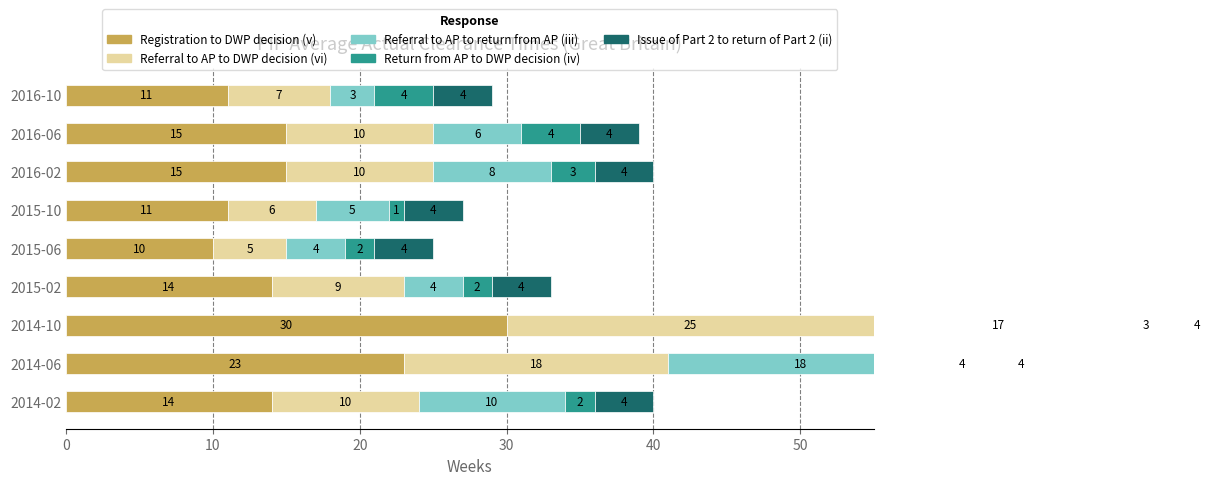

What is the sum of all Referral to AP to return from AP (iii) values?

75.0